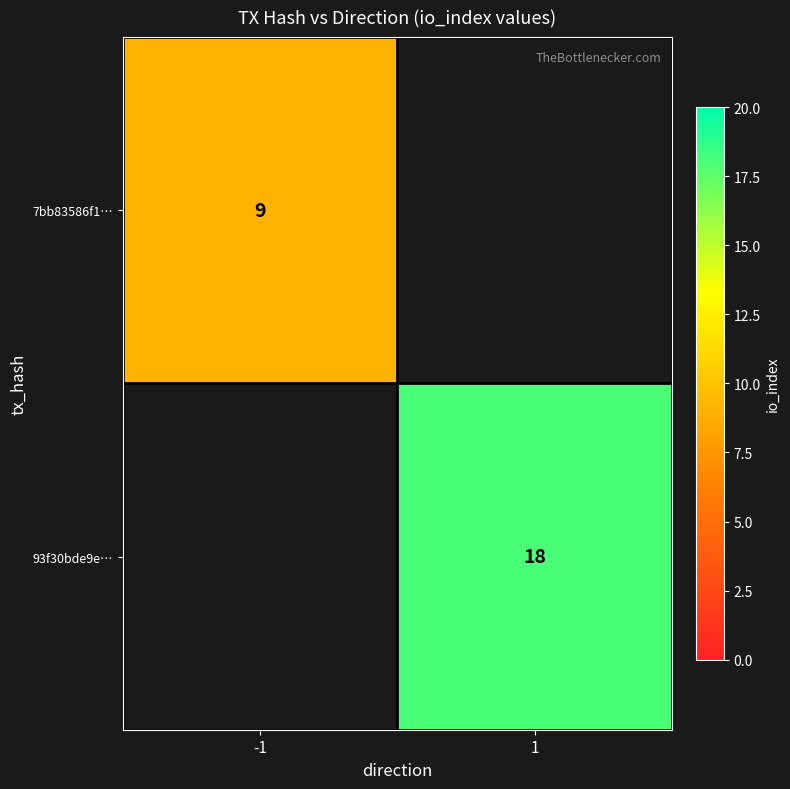

What is the total value across all series at 1?

18